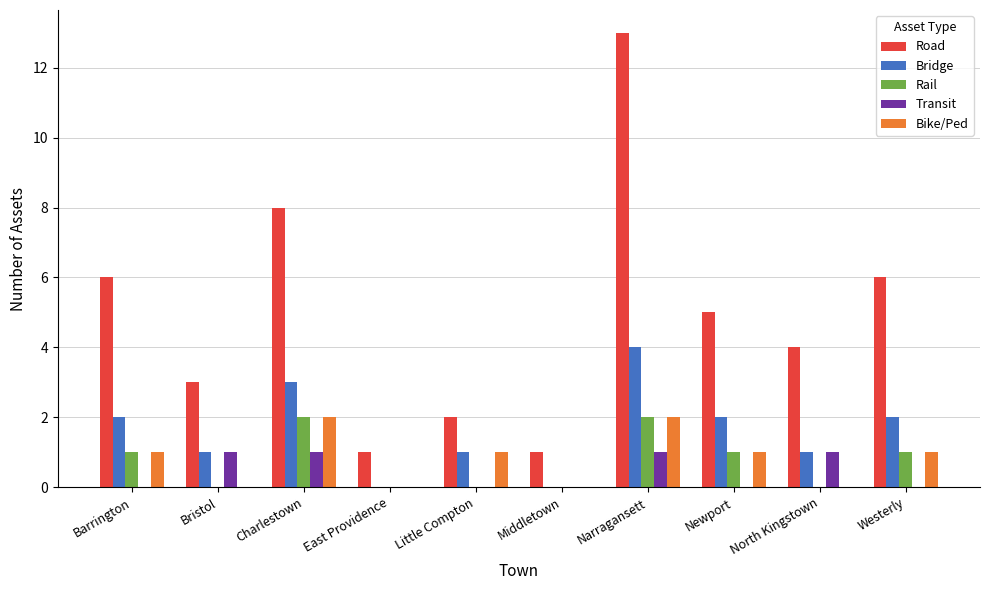

What is the sum of all Bike/Ped values?

8